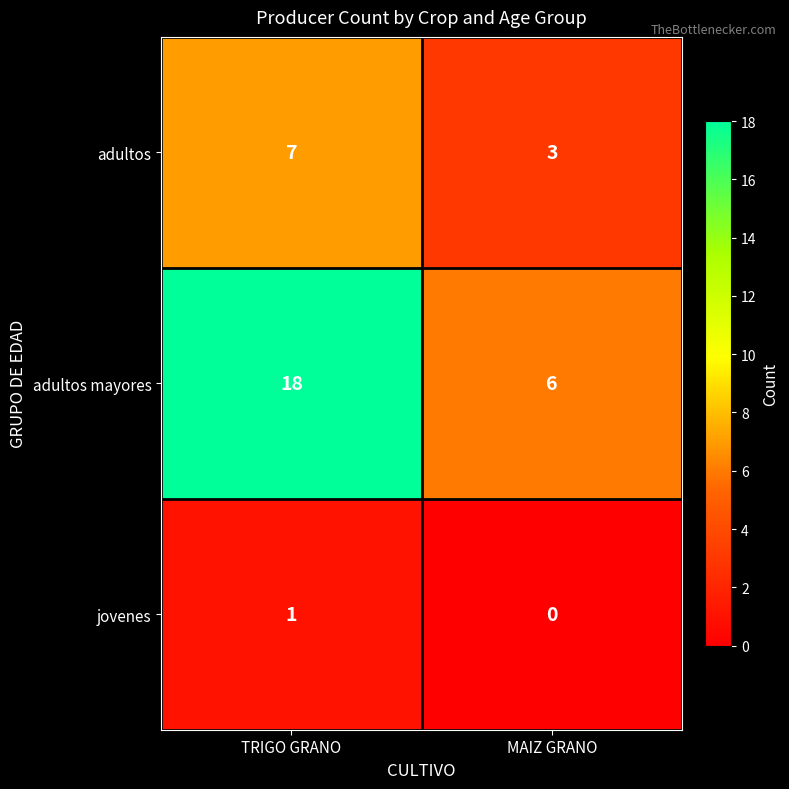

At which category is the sum across all series the highest?

TRIGO GRANO